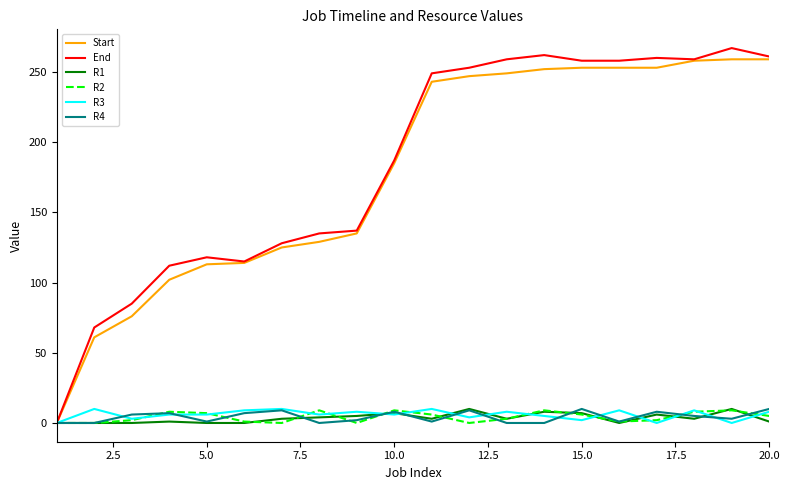

Which series has the widest spread of values?

End